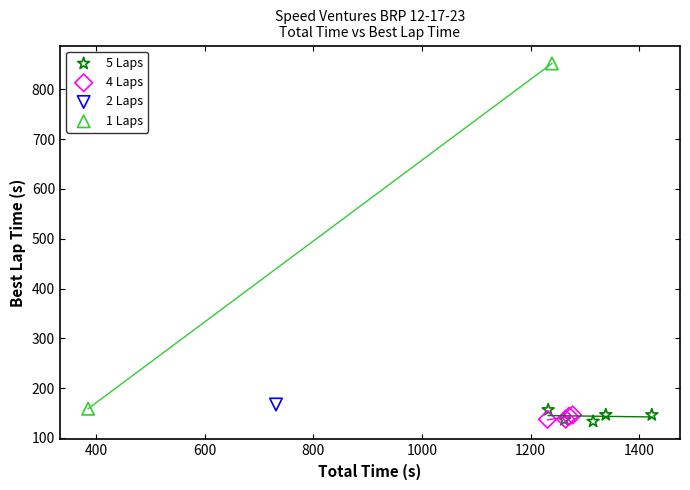

What are all the series names shown in the legend?

5 Laps, 4 Laps, 2 Laps, 1 Laps